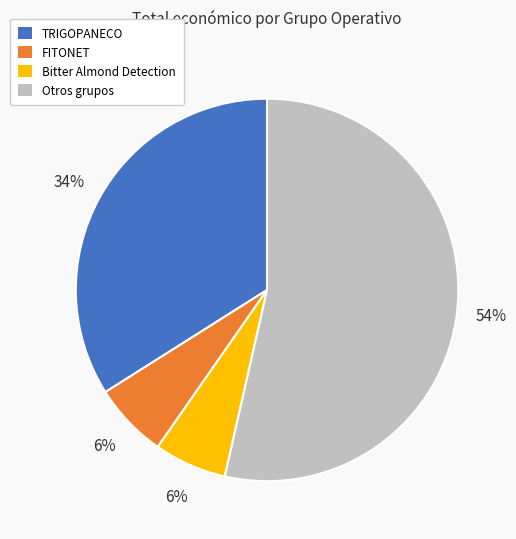

Does any single category account for the majority?

Yes